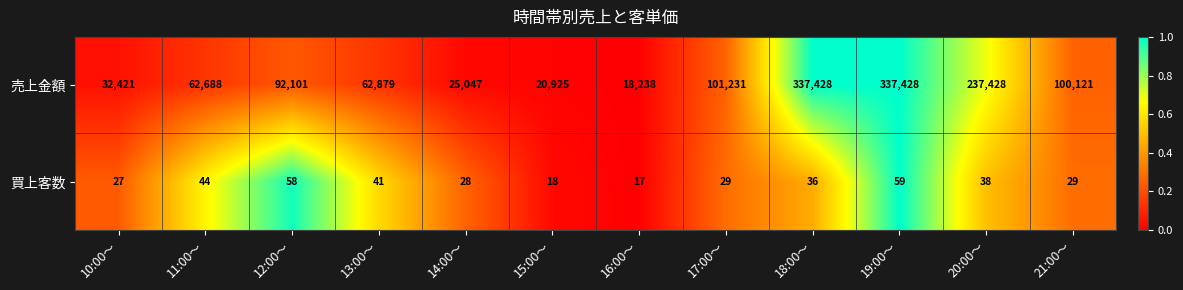

Rank the series by their maximum value, from lowest to highest.

買上客数, 売上金額